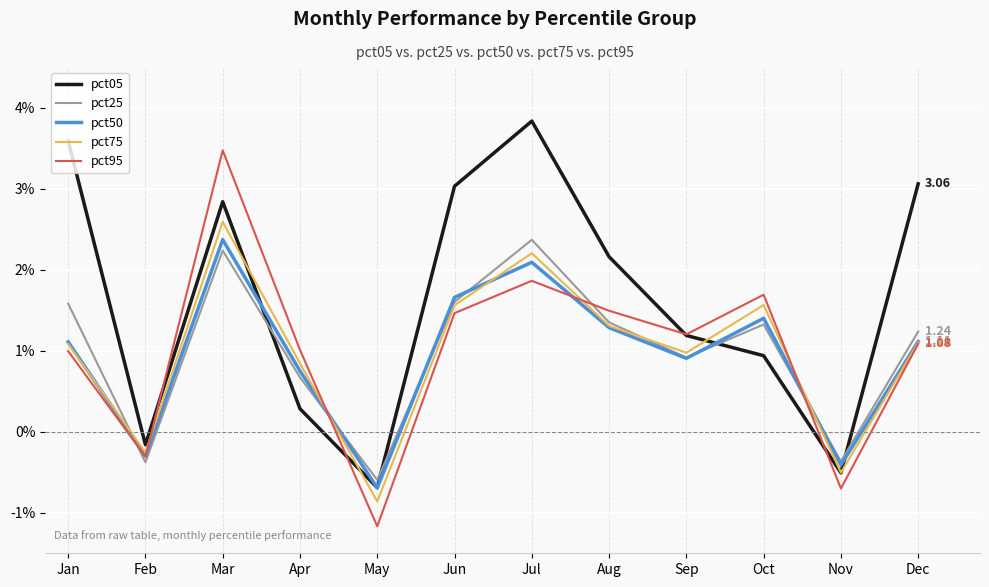

Which series has the largest range (max minus min)?

pct95